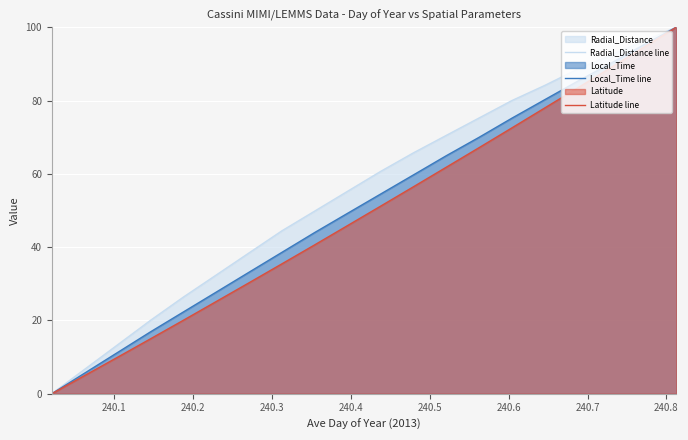

Does the chart display data point markers on the line(s)?

No